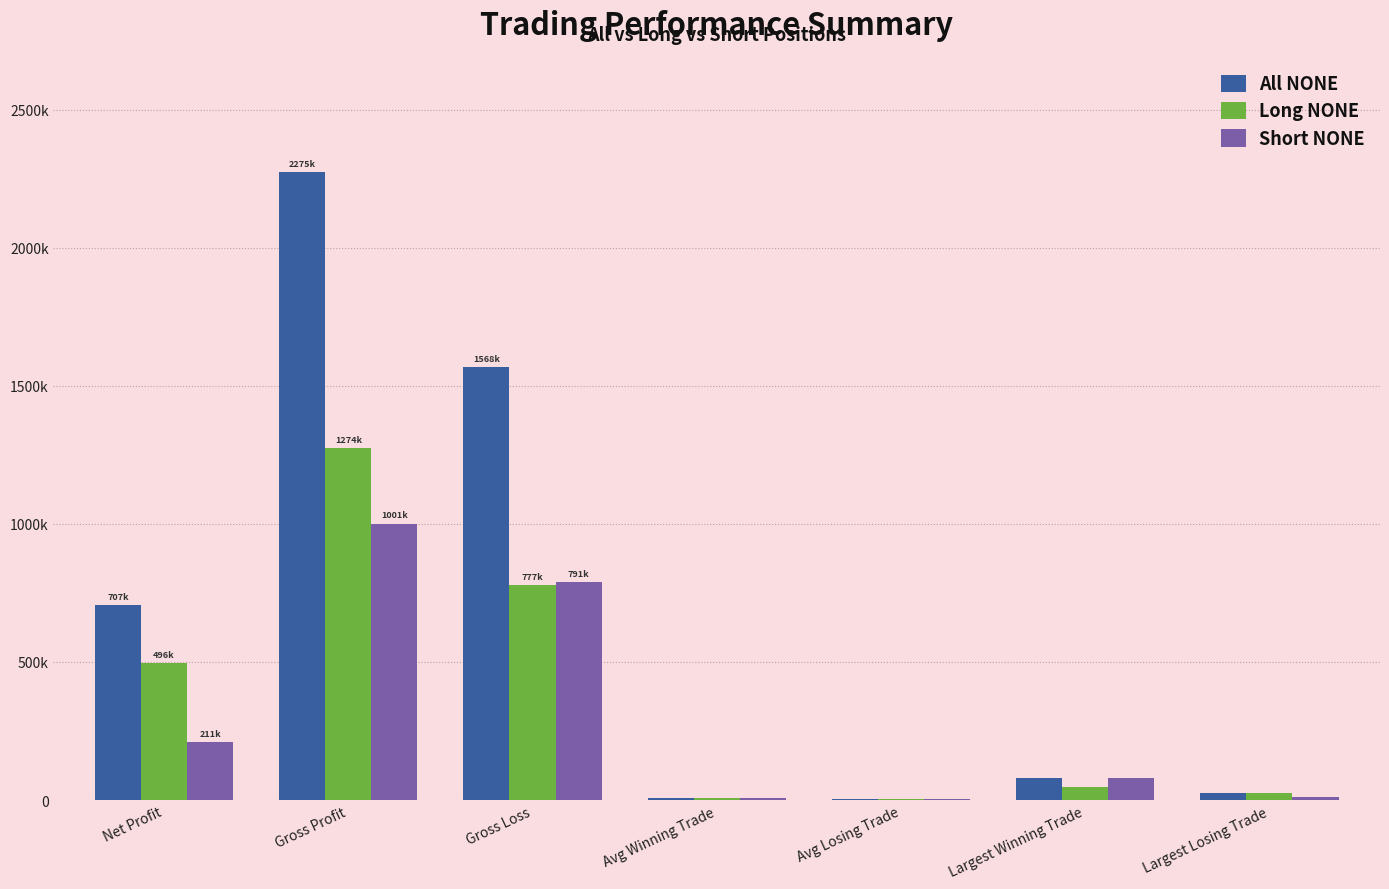

At which category is the sum across all series the highest?

Gross Profit